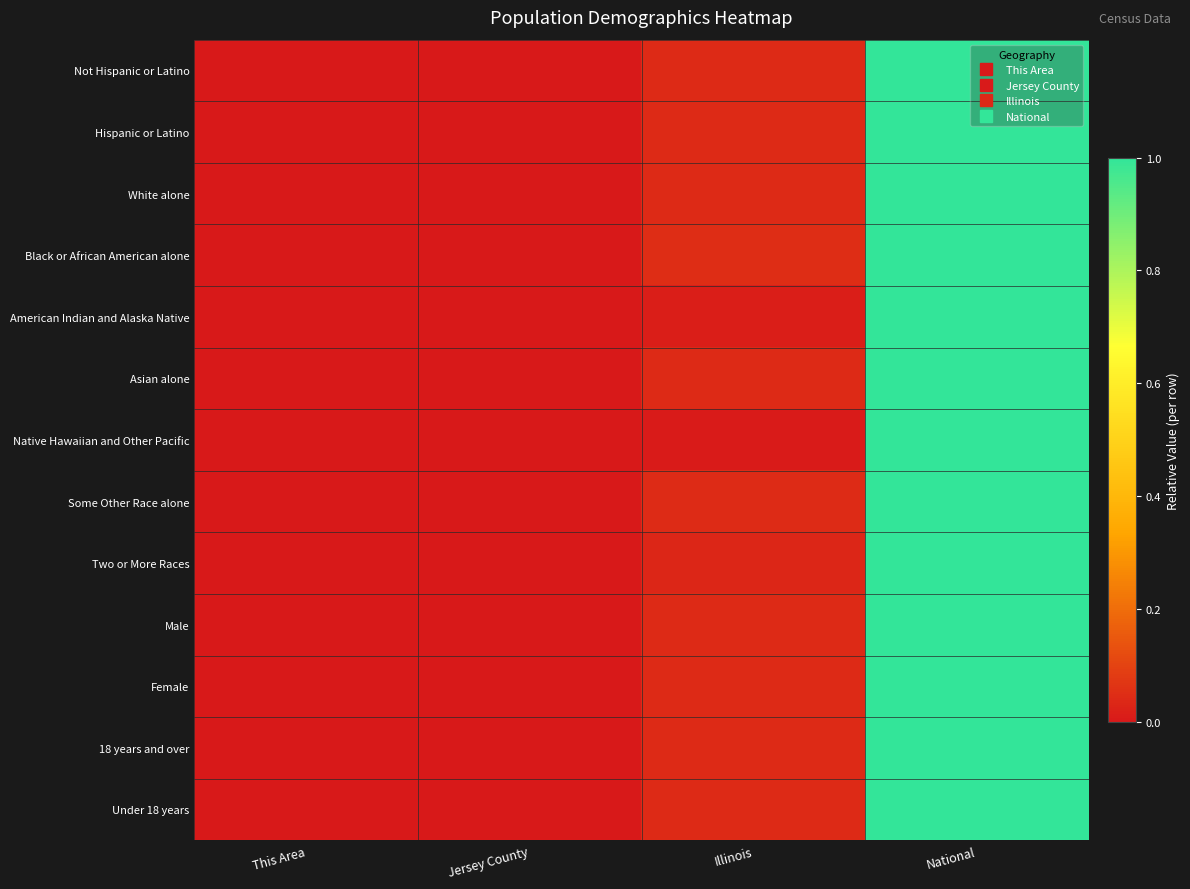

What is the total value across all series at National?

13.0